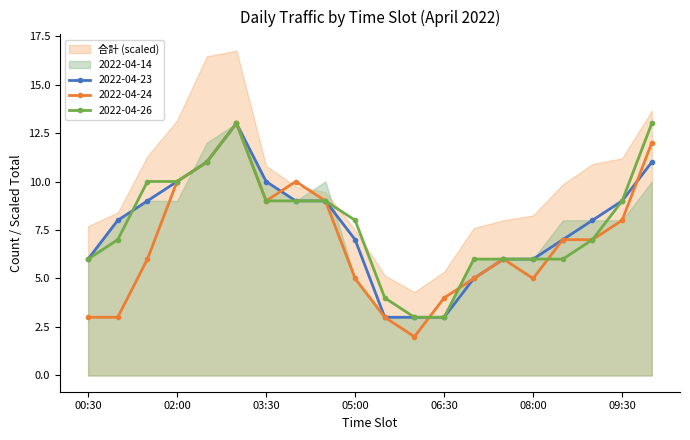

What is the value of the 2022-04-23 point at the 17th from the left?

7